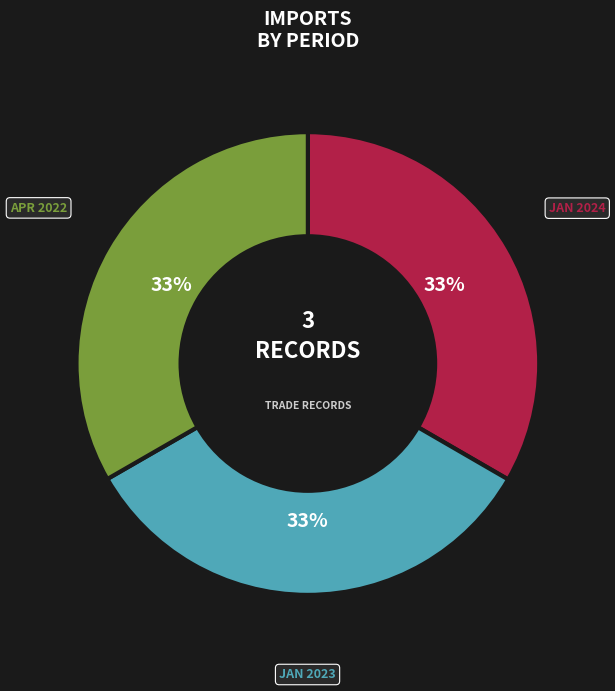

Is there a majority slice in this chart?

No